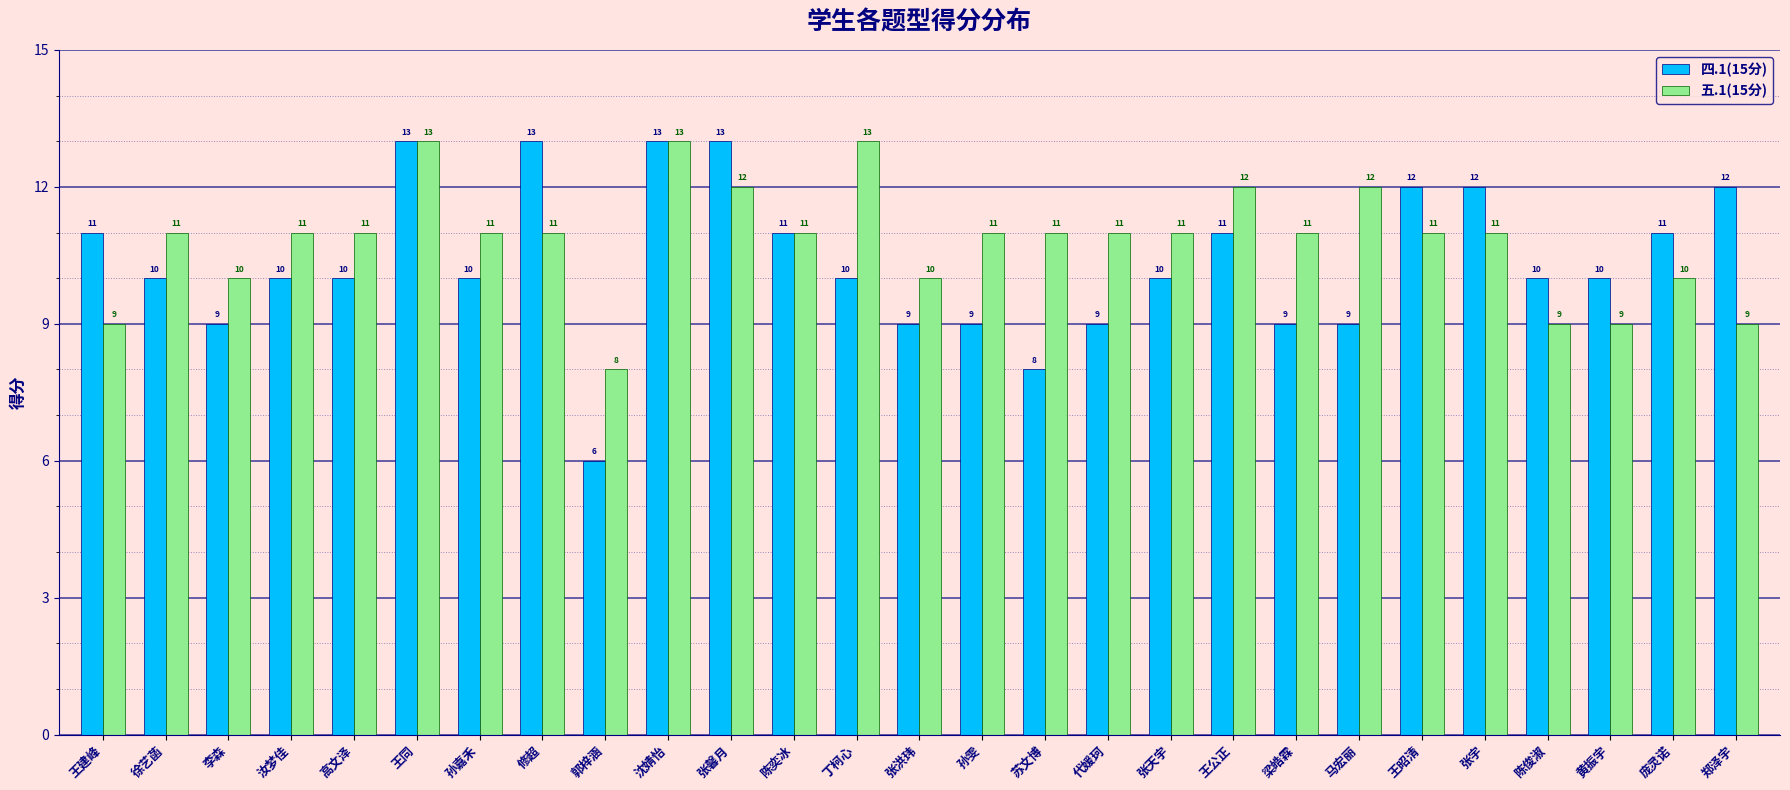

What is the spread (max minus min) of values at 李森?

1